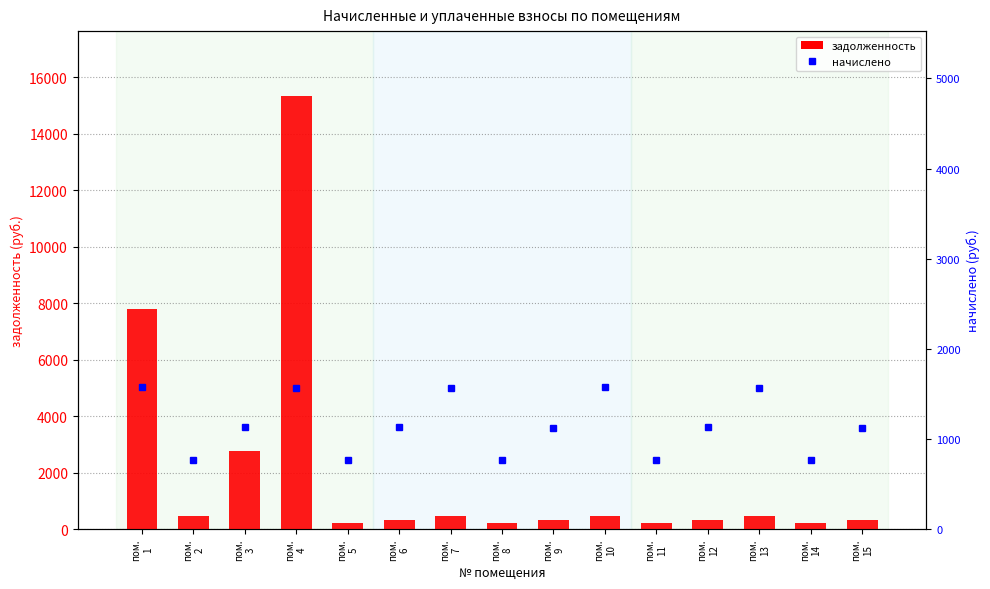

What is the value of the начислено bar at the 12th from the left?

1128.5